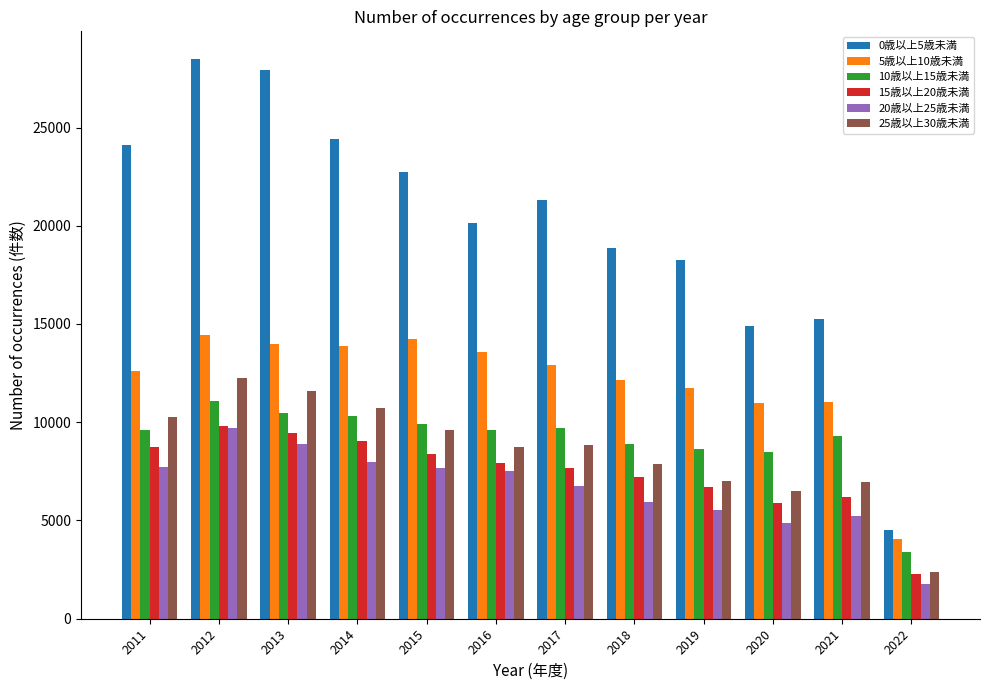

How many values in the 25歳以上30歳未満 series are below 8848?

6